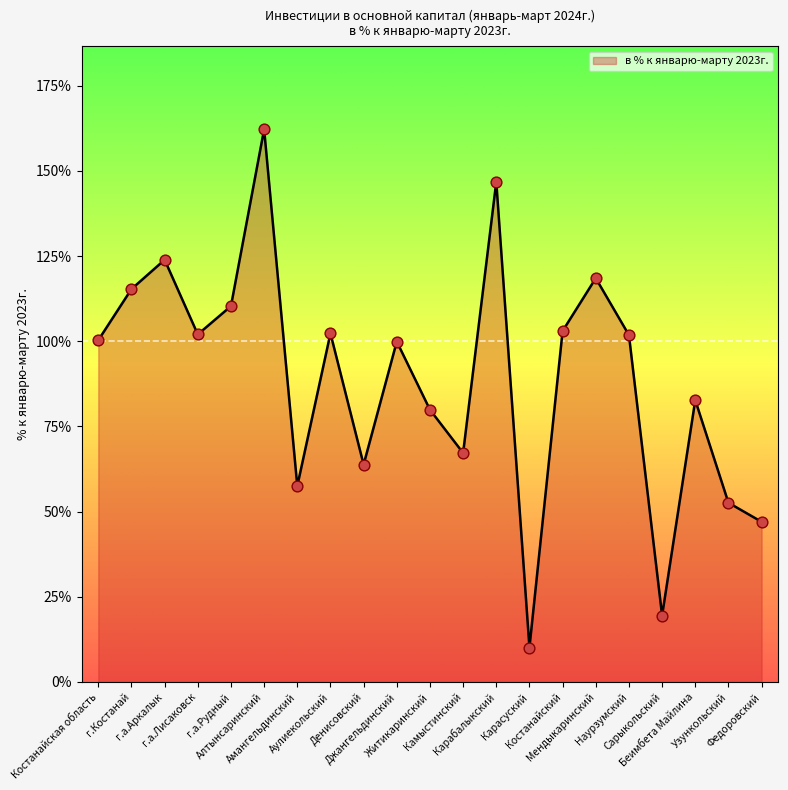

Which has a higher value, г.а.Лисаковск or Амангельдинский?

г.а.Лисаковск